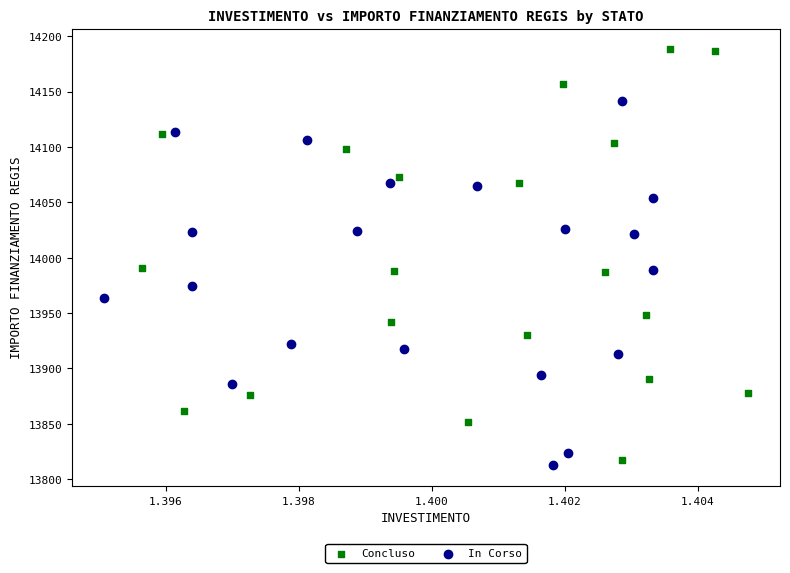

What are all the series names shown in the legend?

Concluso, In Corso